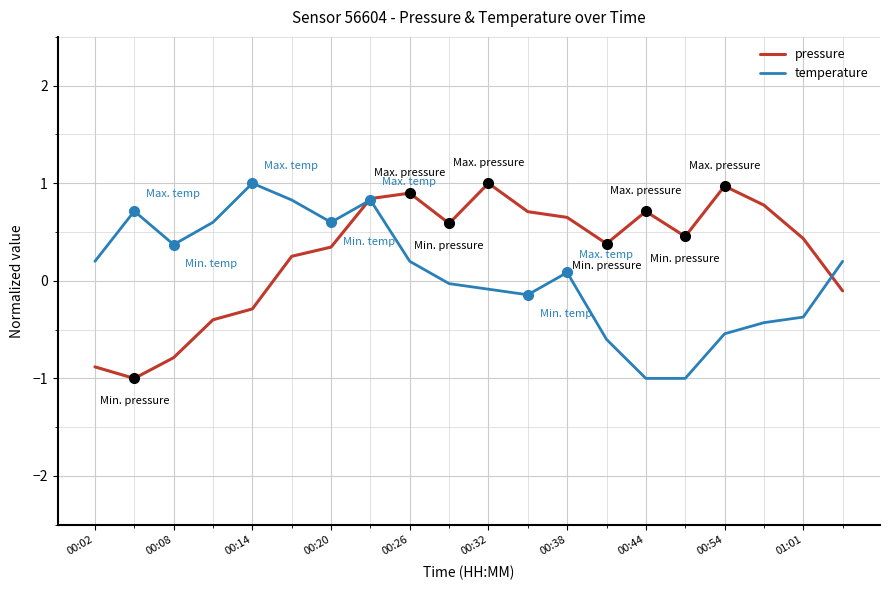

What is the lowest value of the temperature series?

-1.0